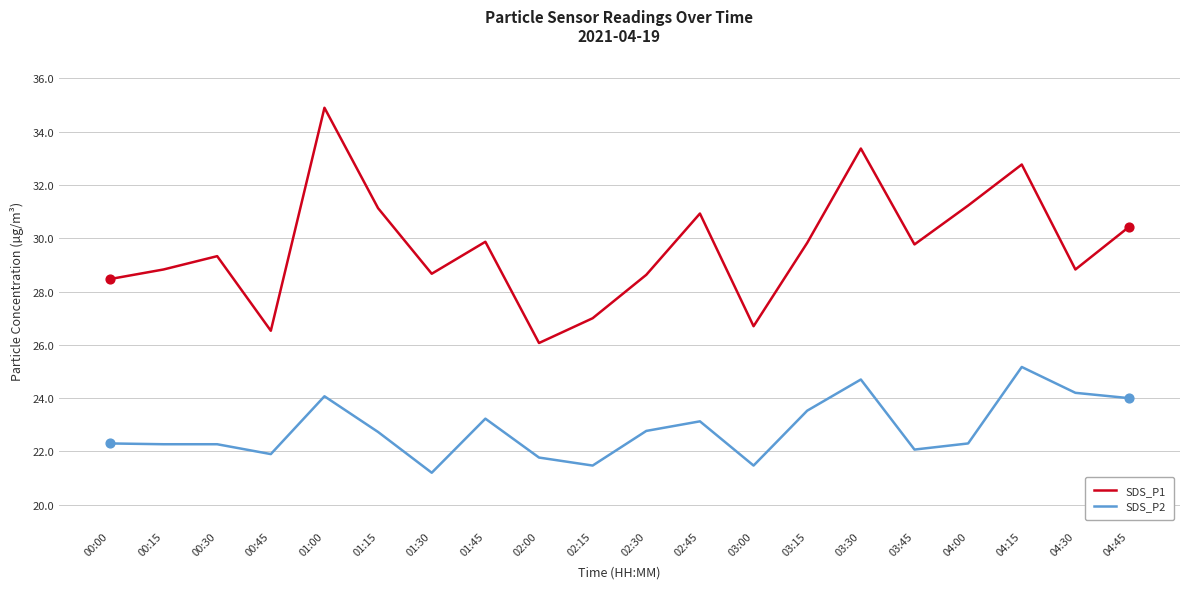

What are all the series names shown in the legend?

SDS_P1, SDS_P2